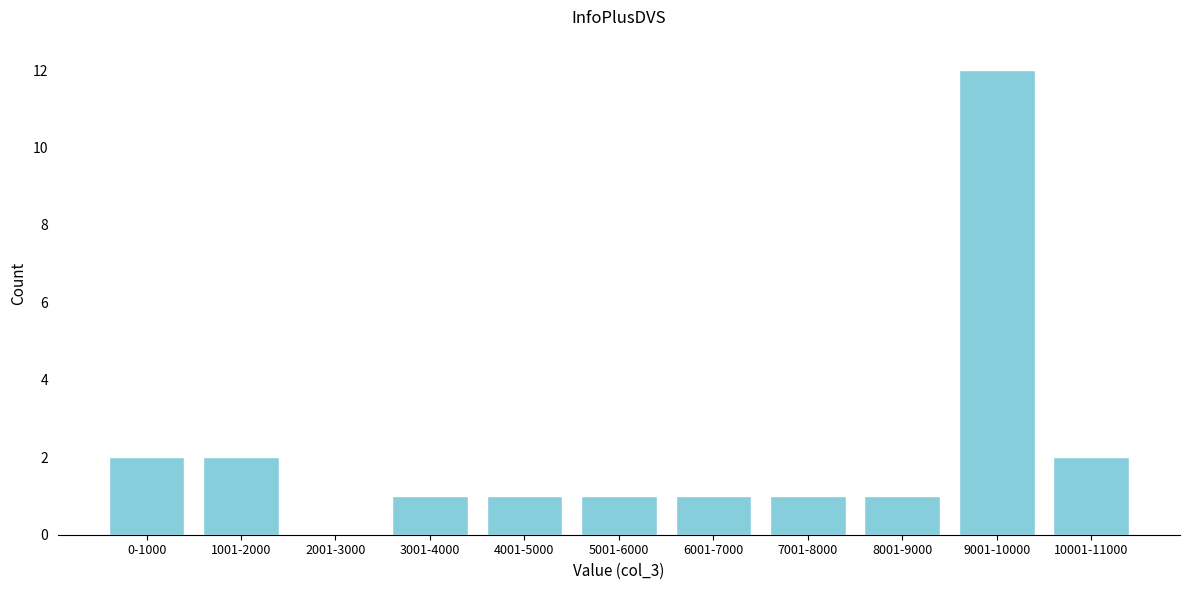

Reading left to right, transcribe all the data shown in this chart.

0-1000=2	1001-2000=2	2001-3000=0	3001-4000=1	4001-5000=1	5001-6000=1	6001-7000=1	7001-8000=1	8001-9000=1	9001-10000=12	10001-11000=2